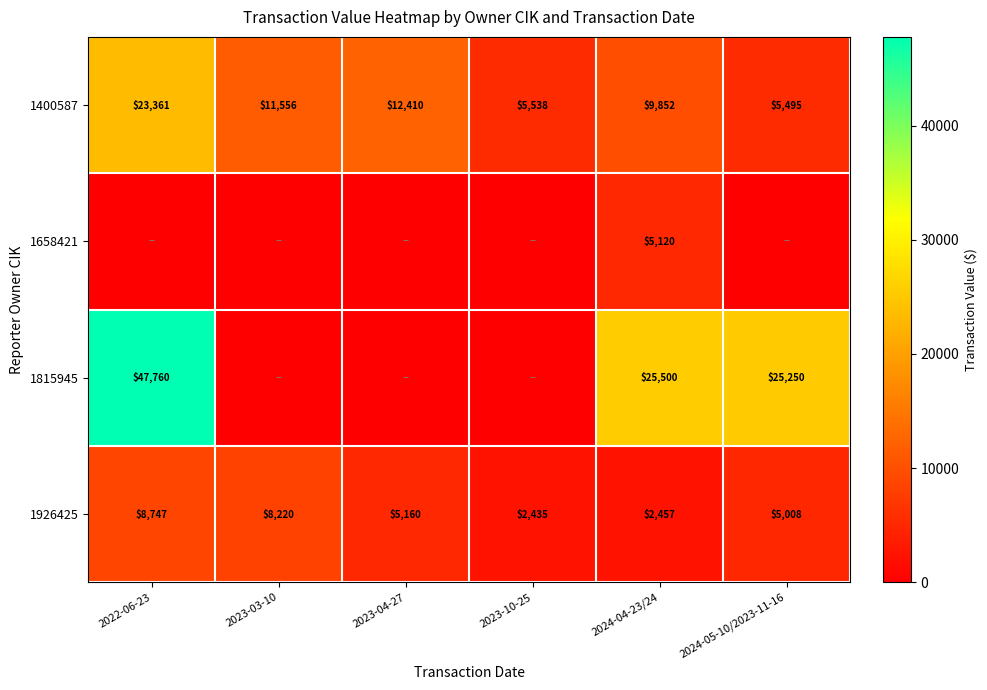

True or false: 1658421 has a value of 7952 at 2024-04-23/24.

False